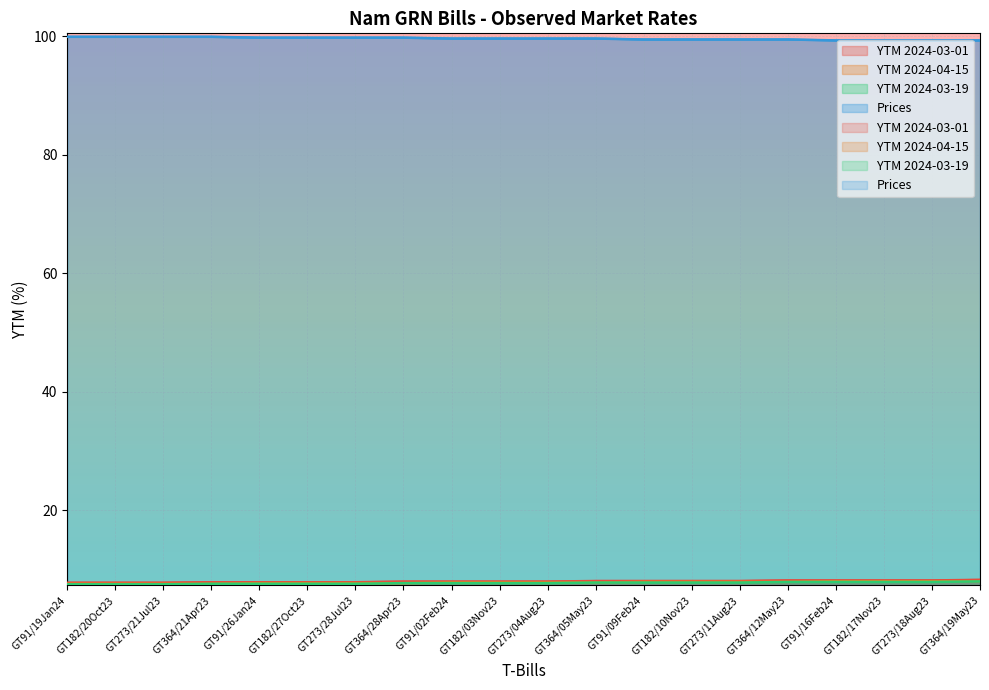

The Prices series shows 173.6 at GT364/05May23. True or false?

False